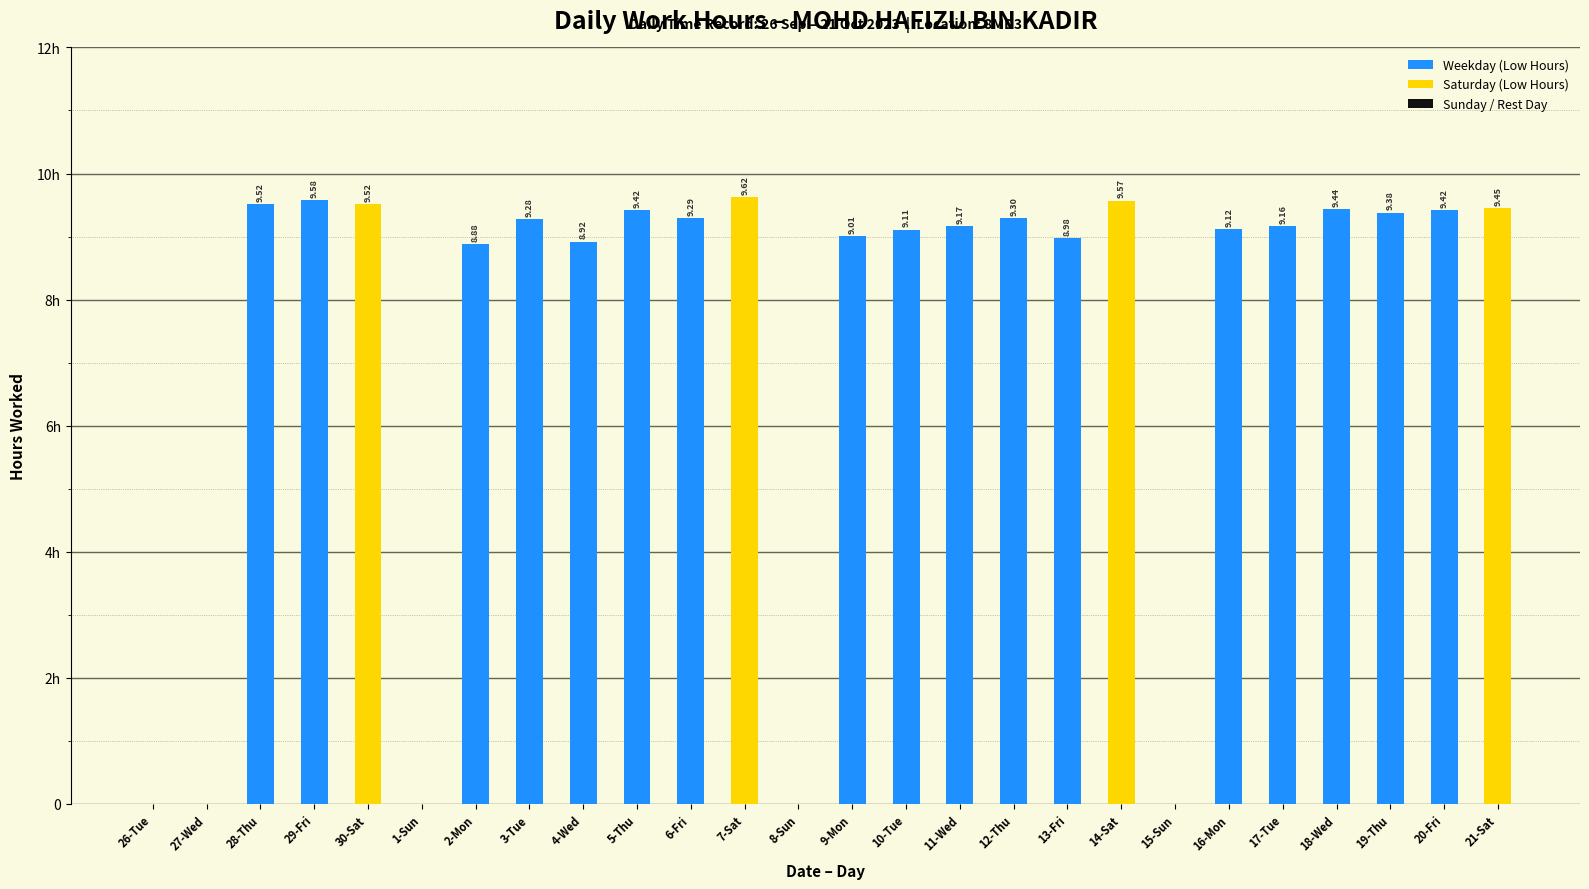

What is the change in value from 3-Tue to 4-Wed?

-0.4